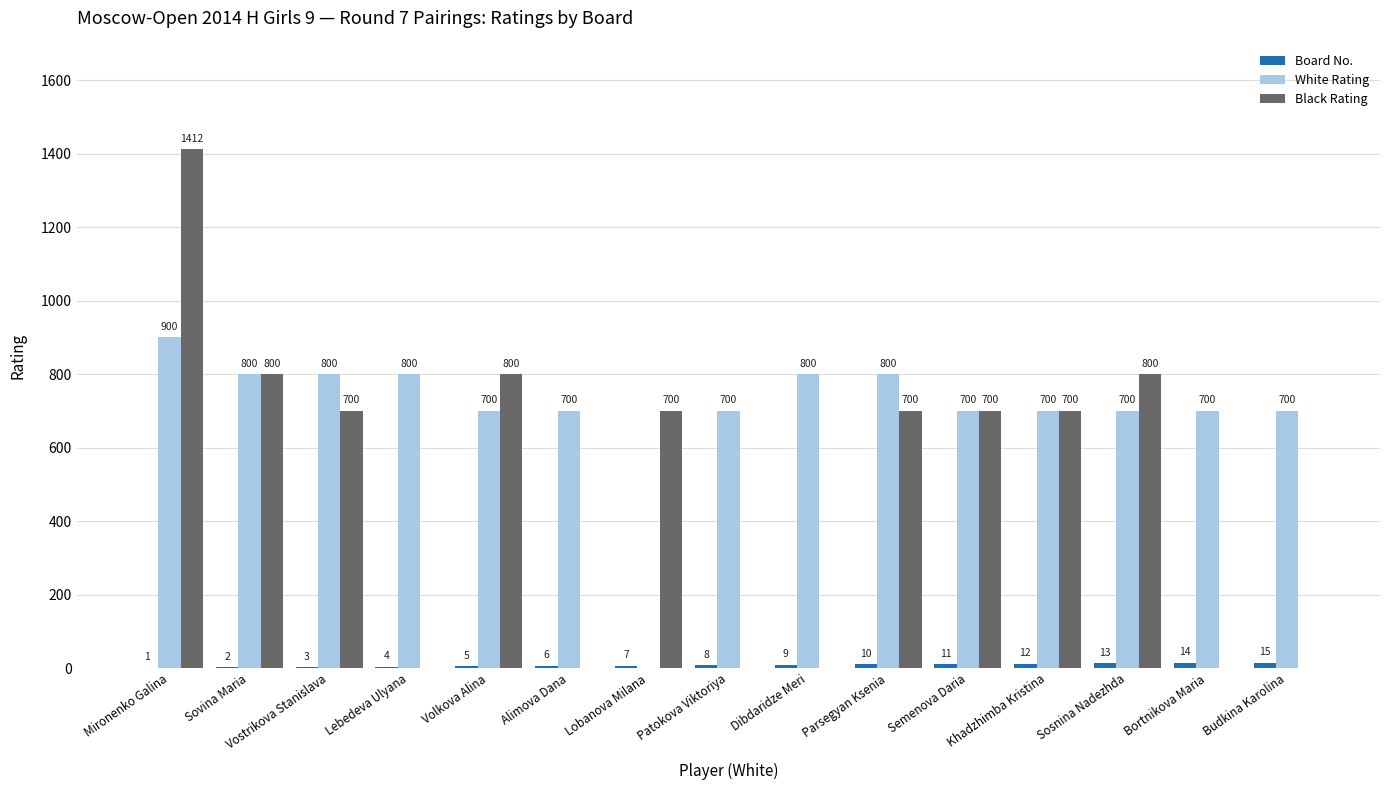

Between Vostrikova Stanislava and Bortnikova Maria, which series saw the biggest shift?

Black Rating